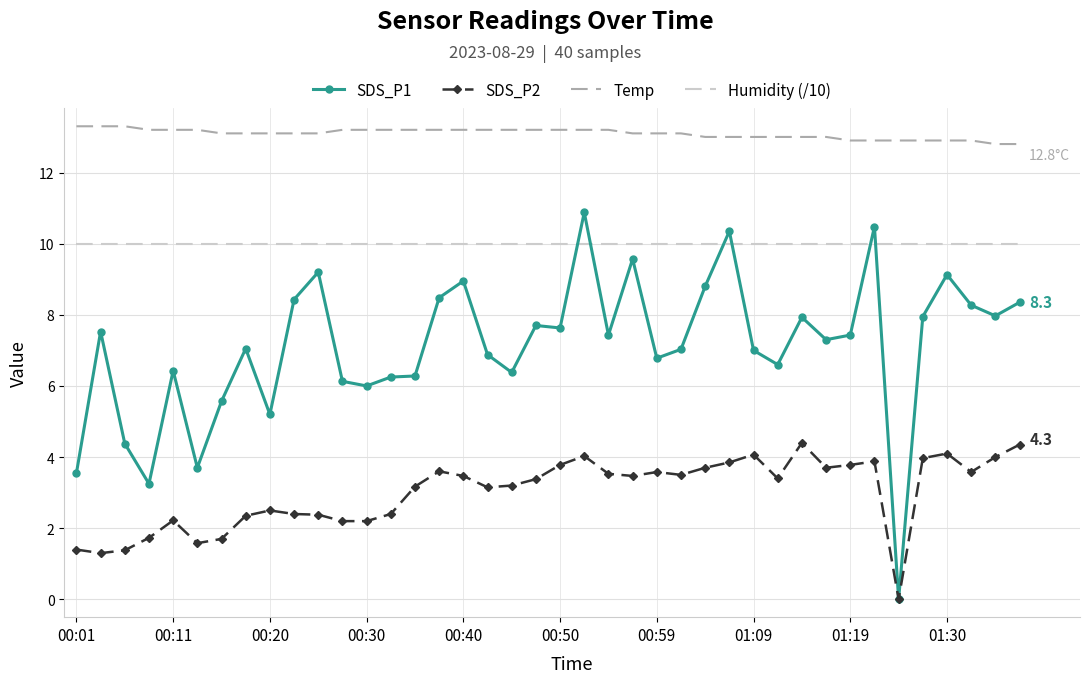

True or false: SDS_P1 and Humidity (/10) intersect in this chart.

True